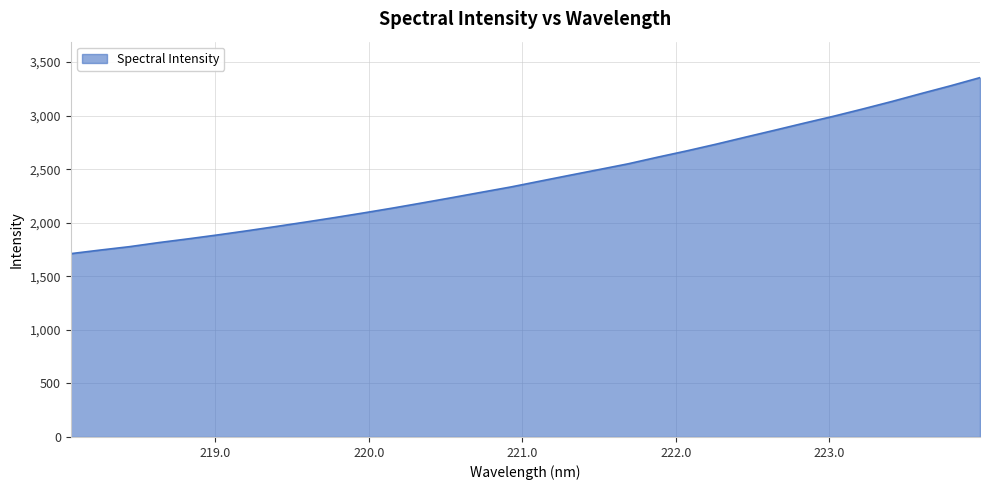

Reading left to right, what are all the values shown in this chart?

1711.5	1744.9	1776.7	1814.9	1849.7	1886.3	1924.8	1965.3	2006.5	2048.9	2092.9	2138.7	2186.5	2235.3	2285.1	2334.5	2389.0	2443.3	2496.6	2550.7	2612.3	2671.5	2734.0	2799.6	2864.4	2930.2	2994.3	3062.5	3132.9	3206.9	3279.1	3355.1